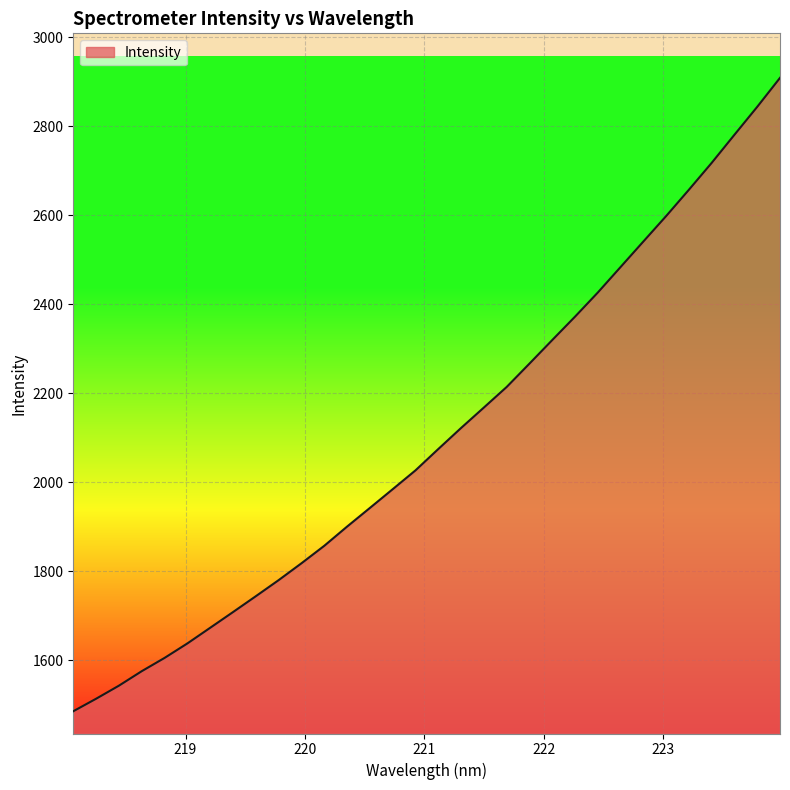

How many lines are shown in the chart?

1